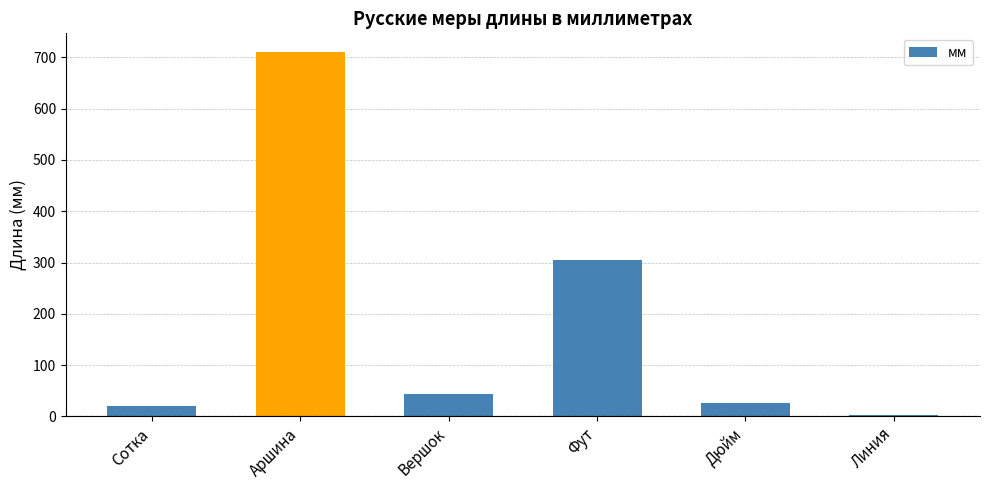

The chart shows a value of 44.5 at Вершок. True or false?

True